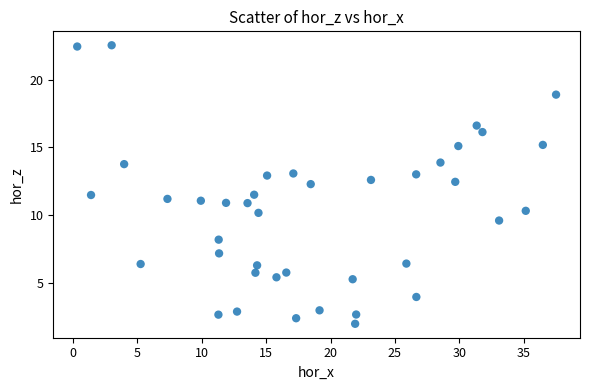

What is the range of Y values (max minus min)?

20.6